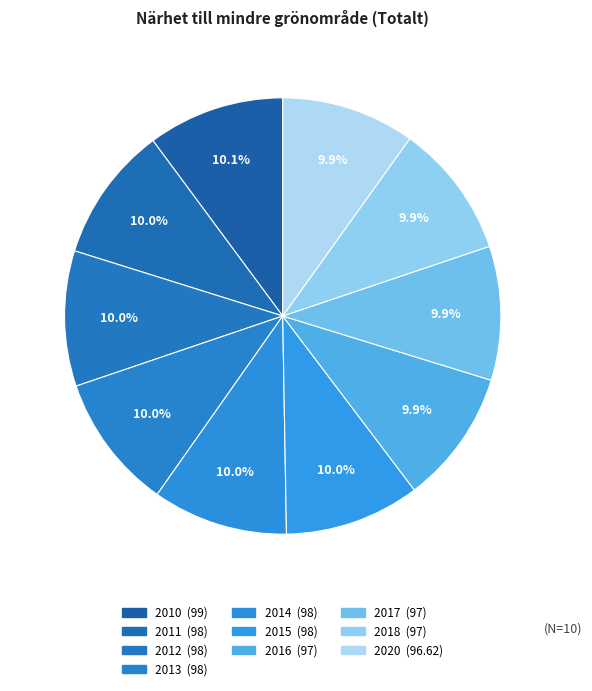

How many segments does this pie chart have?

10